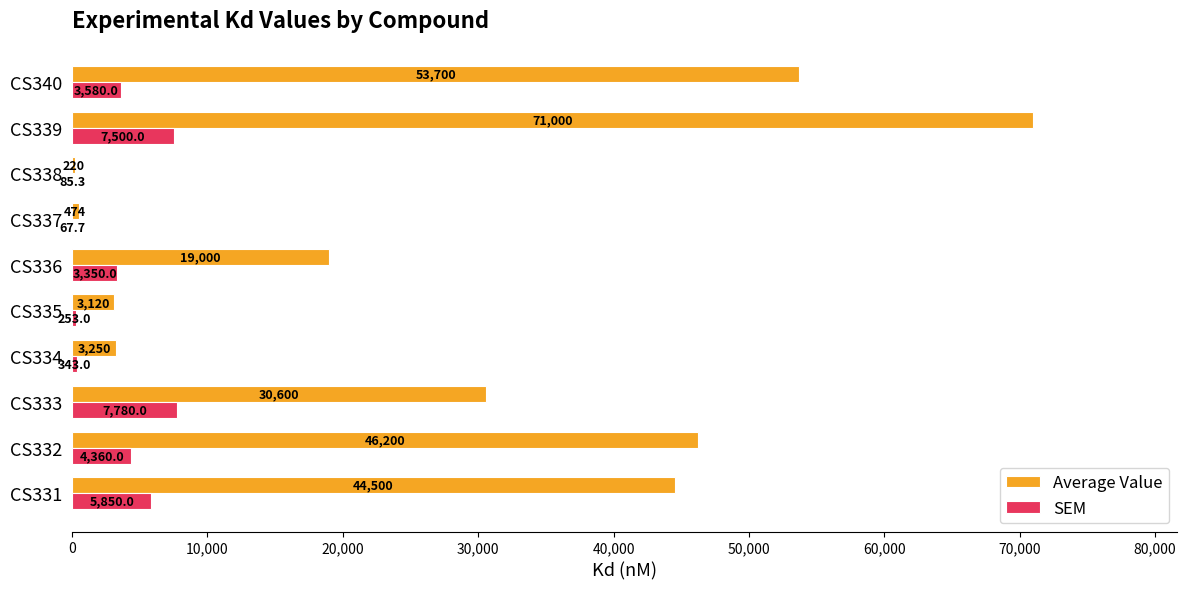

What is the maximum value for SEM?

7780.0